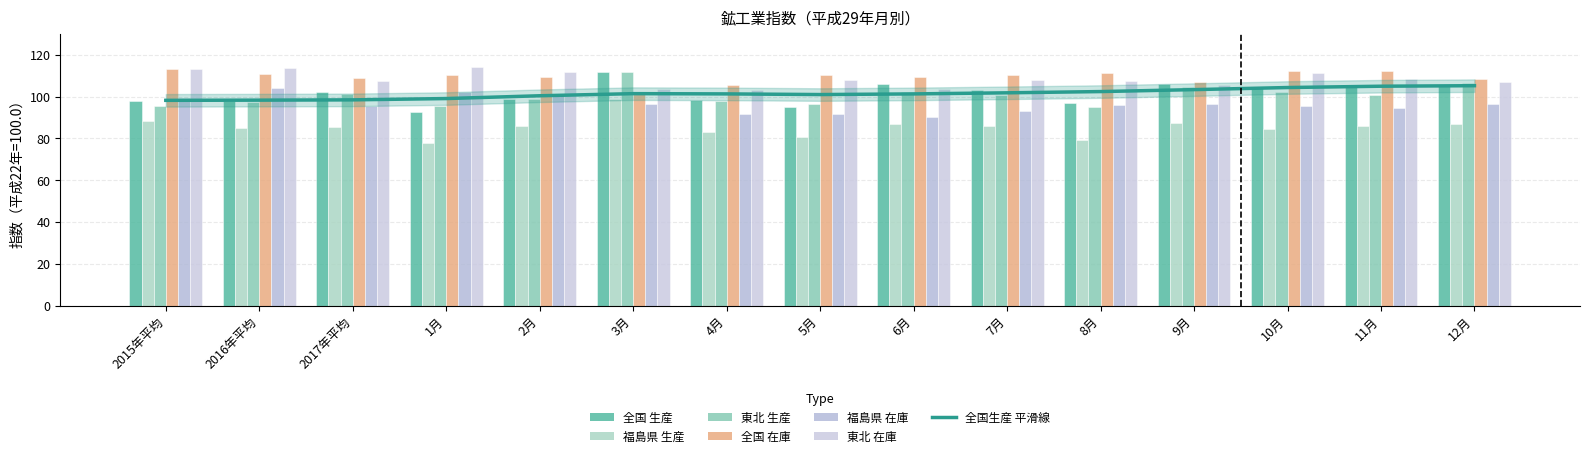

Reading right to left, extract all data points from this chart.

全国 生産: 12月=105.3	11月=105.4	10月=104.5	9月=106.1	8月=97.1	7月=103.1	6月=105.8	5月=94.8	4月=98.2	3月=111.8	2月=98.6	1月=92.7	2017年平均=102.0	2016年平均=97.7	2015年平均=97.8
福島県 生産: 12月=87.0	11月=85.7	10月=84.7	9月=87.3	8月=79.4	7月=85.8	6月=87.1	5月=80.5	4月=82.9	3月=98.6	2月=85.9	1月=78.0	2017年平均=85.2	2016年平均=85.1	2015年平均=88.1
東北 生産: 12月=106.5	11月=100.8	10月=102.4	9月=104.7	8月=95.2	7月=100.8	6月=102.2	5月=96.4	4月=97.7	3月=111.6	2月=98.7	1月=95.7	2017年平均=101.1	2016年平均=97.6	2015年平均=95.3
全国 在庫: 12月=108.4	11月=112.2	10月=112.1	9月=107.0	8月=111.1	7月=110.4	6月=109.5	5月=110.5	4月=105.7	3月=101.9	2月=109.3	1月=110.3	2017年平均=109.0	2016年平均=110.9	2015年平均=113.0
福島県 在庫: 12月=96.2	11月=94.6	10月=95.5	9月=96.3	8月=96.1	7月=93.3	6月=90.4	5月=91.7	4月=91.7	3月=96.2	2月=100.5	1月=102.0	2017年平均=95.4	2016年平均=103.9	2015年平均=99.5
東北 在庫: 12月=106.9	11月=108.2	10月=111.3	9月=105.6	8月=107.5	7月=108.0	6月=103.8	5月=108.1	4月=102.9	3月=103.8	2月=111.5	1月=113.9	2017年平均=107.6	2016年平均=113.8	2015年平均=113.0